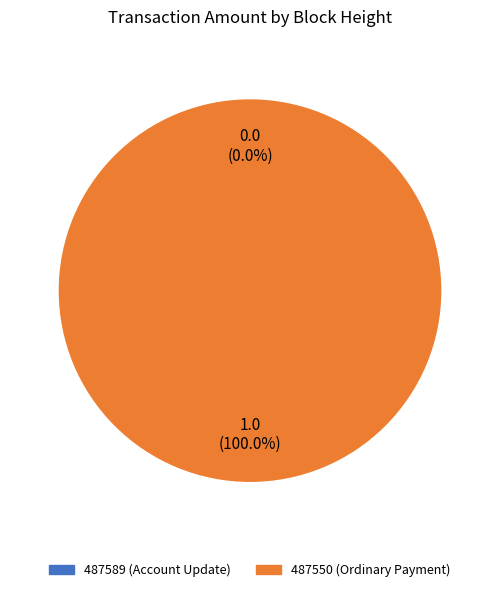

Count the number of slices in the pie.

2